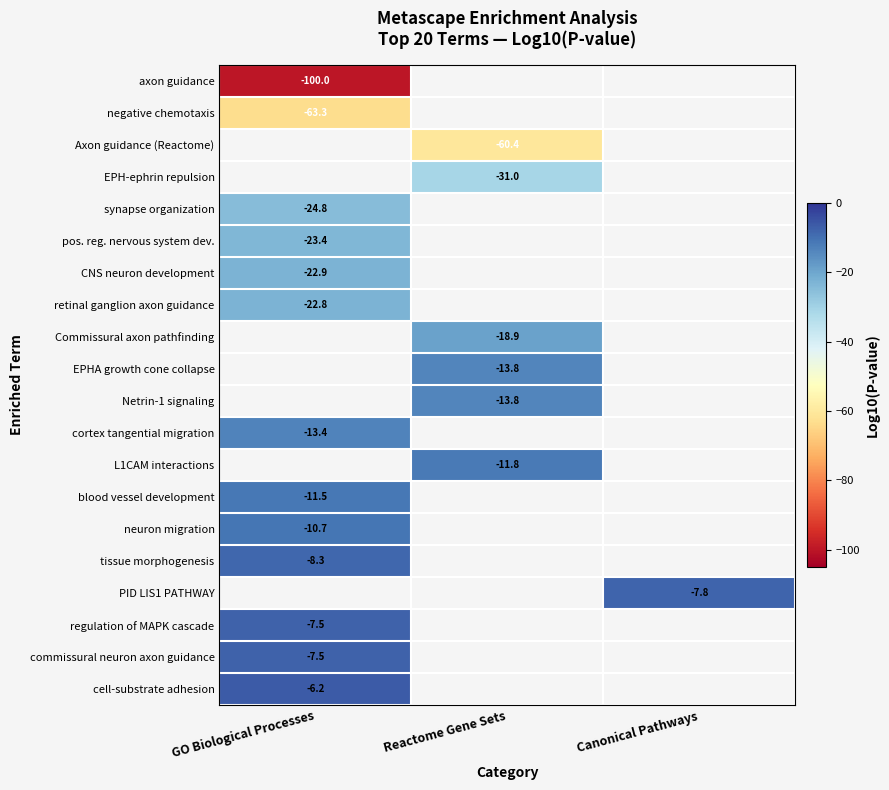

Between Reactome Gene Sets and GO Biological Processes, which is larger?

GO Biological Processes